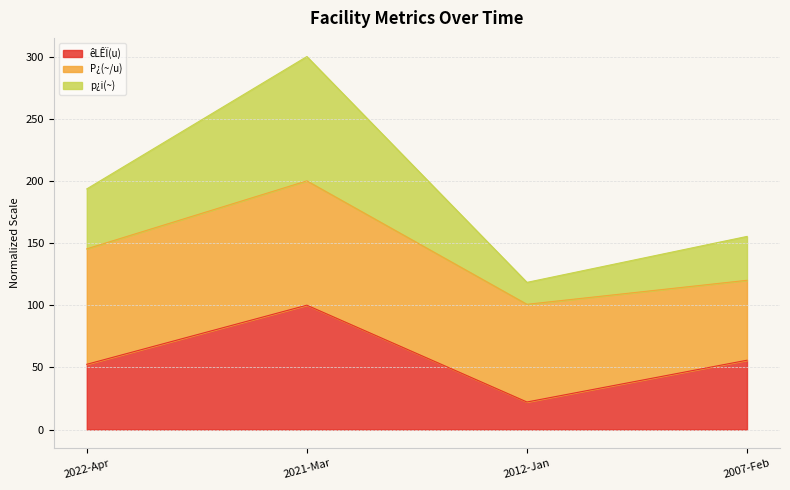

At how many categories does at least one series exceed 143?

3